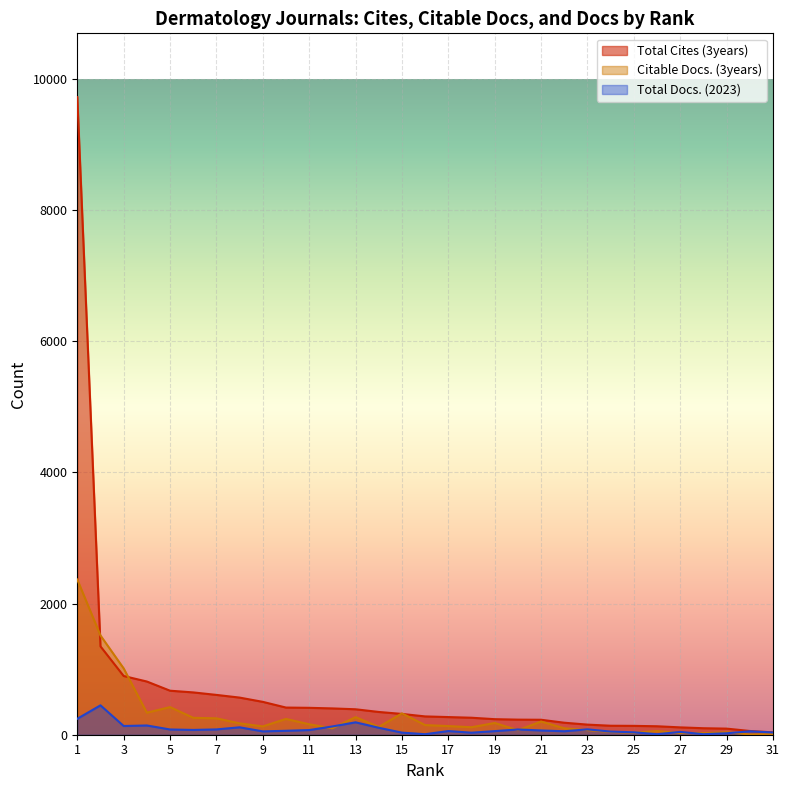

Reading left to right, what are all the values shown in this chart?

Total Cites (3years): 9720	1347	895	811	671	645	607	566	501	414	410	401	388	347	317	279	269	259	237	230	228	183	154	137	135	129	112	99	93	57	36
Citable Docs. (3years): 2366	1513	1011	336	421	258	250	173	127	241	159	98	268	119	325	147	132	114	179	69	201	98	70	43	31	56	25	24	38	5	11
Total Docs. (2023): 243	448	133	141	80	73	81	113	51	60	71	126	189	106	32	8	56	31	55	80	65	53	82	48	37	8	43	8	22	52	34